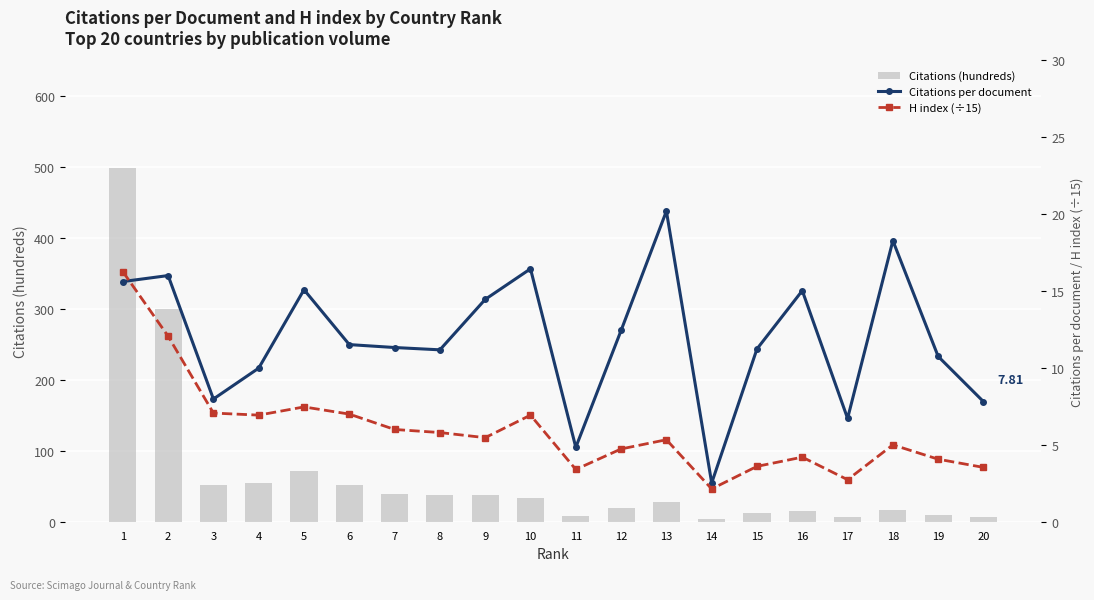

What is the value of the Citations per document bar at the 4th from the left?

10.0